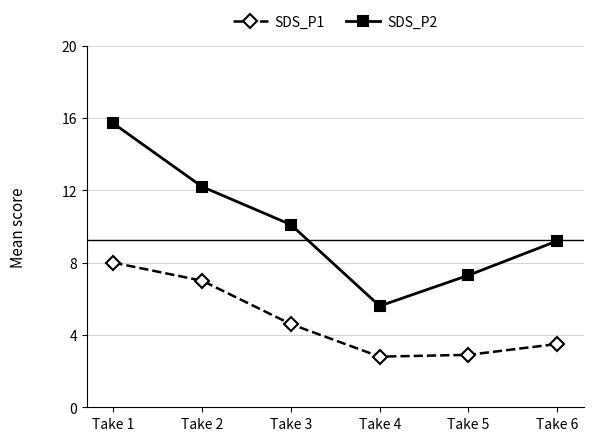

Between Take 1 and Take 5, which series saw the biggest shift?

SDS_P2